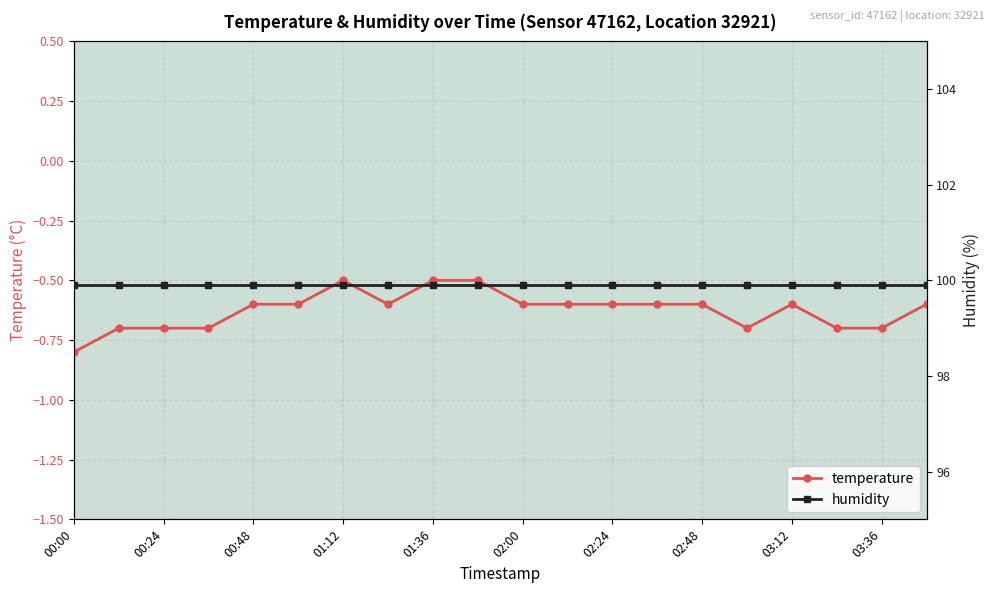

True or false: temperature has more than 1 interior local peaks.

True